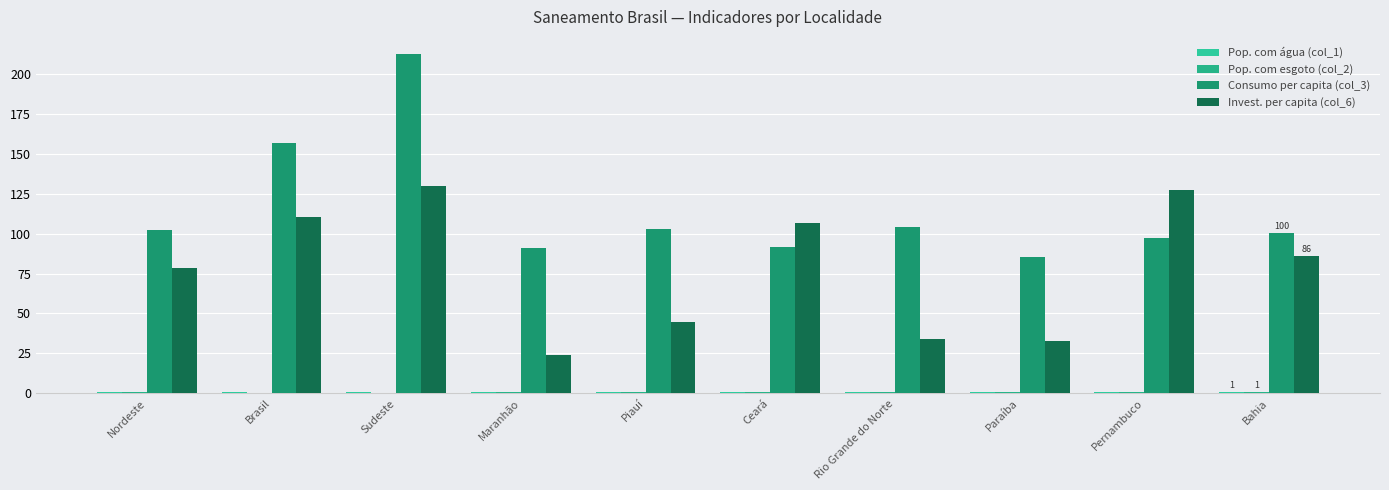

How many values in the Consumo per capita (col_3) series exceed 102?

5